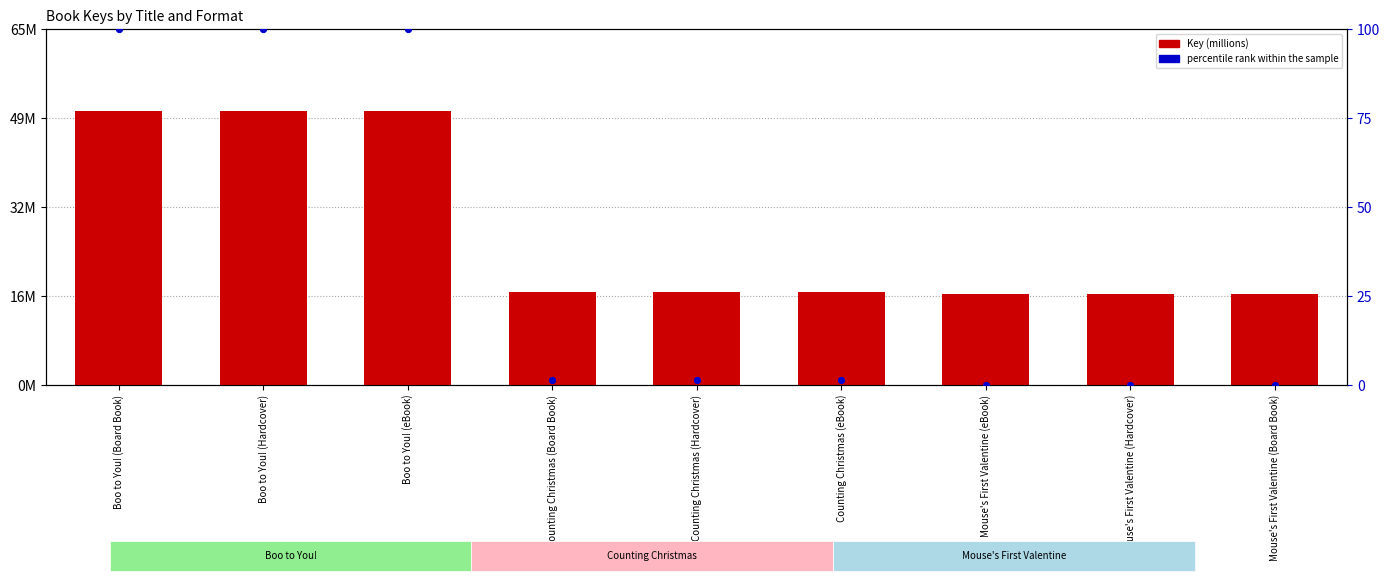

Which series reaches the maximum Y coordinate?

percentile rank within the sample